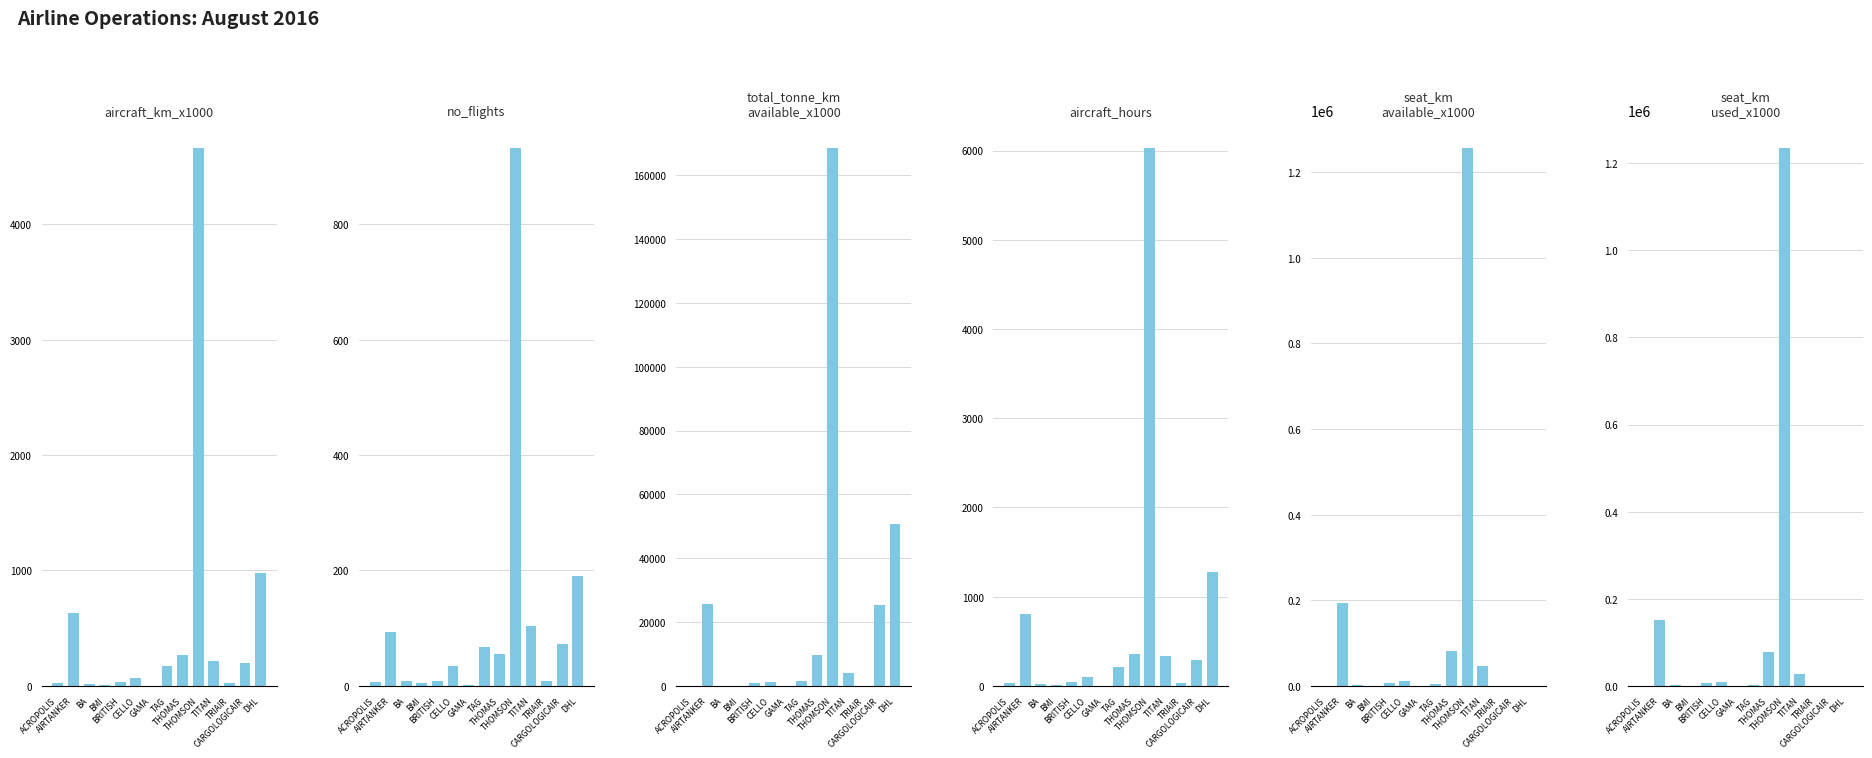

At BRITISH, list the series in order from largest to smallest.

seat_km_available_x1000, seat_km_used_x1000, total_tonne_km_available_x1000, aircraft_hours, aircraft_km_x1000, no_flights